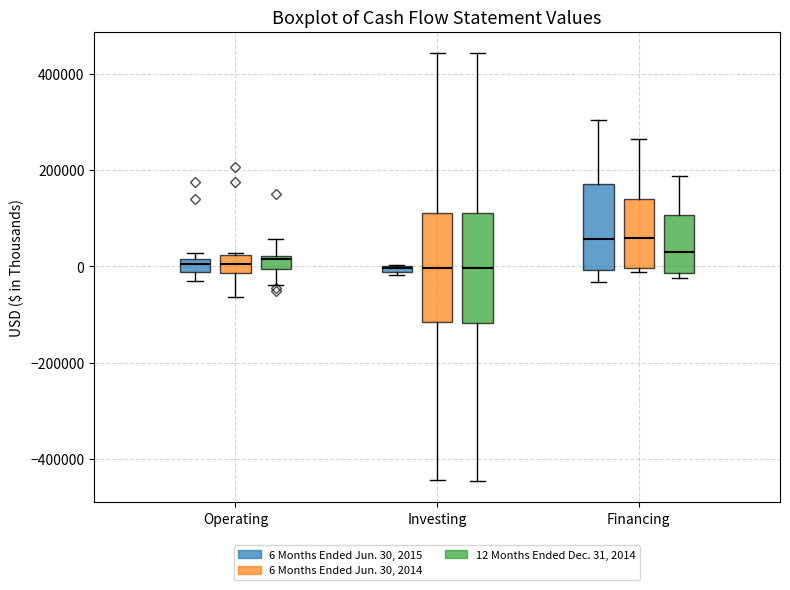

Where does the upper whisker of the box for Investing (6 Months Ended Jun. 30, 2014) end on the y-axis? The values are not printed on the chart, so give them approximately, as read against the axis.

440000